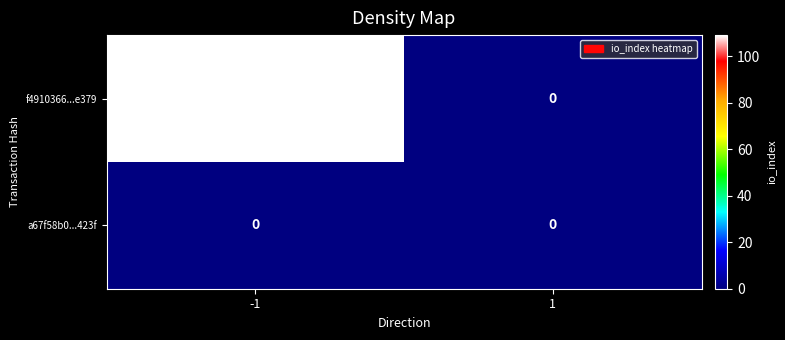

Reading left to right, transcribe all the data shown in this chart.

f4910366...e379: 109	0
a67f58b0...423f: 0	0